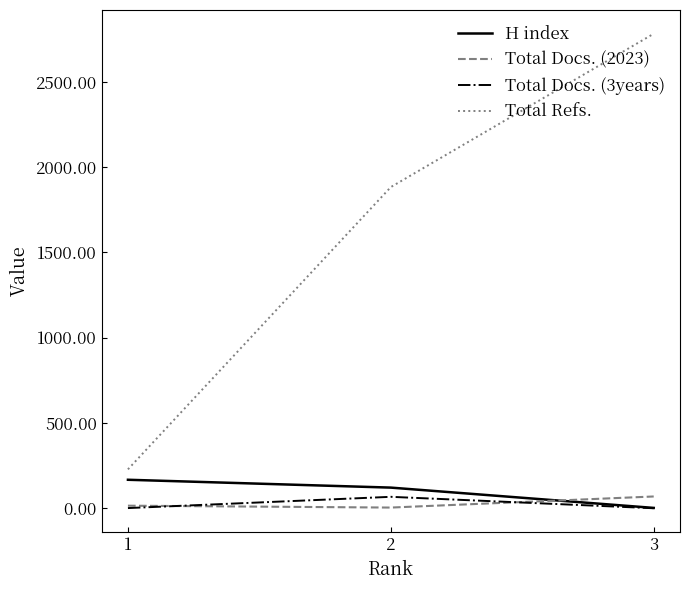

What is the difference between the highest and lowest values at 3?

2782